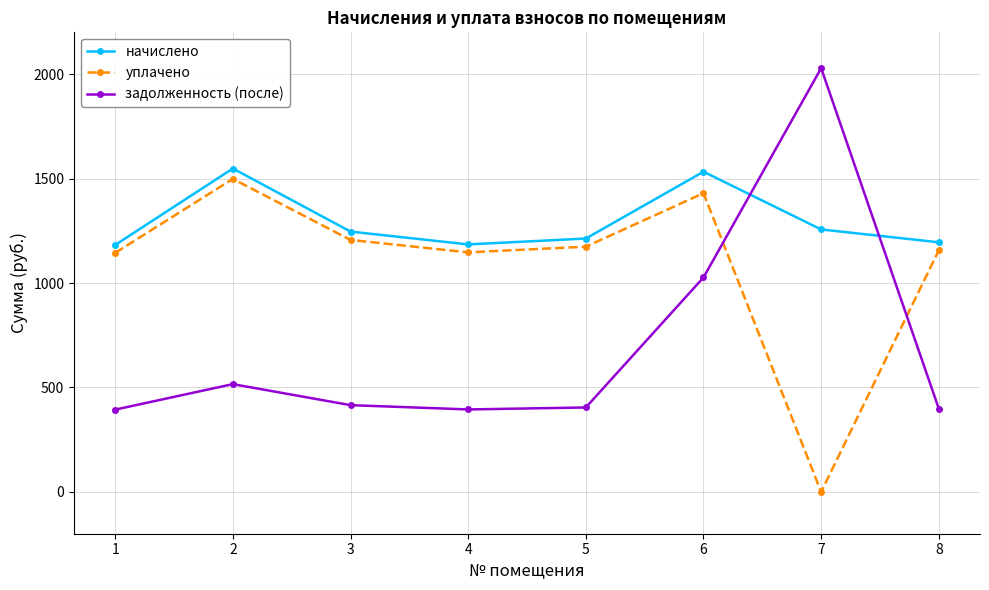

Rank the series by their maximum value, from lowest to highest.

уплачено, начислено, задолженность (после)